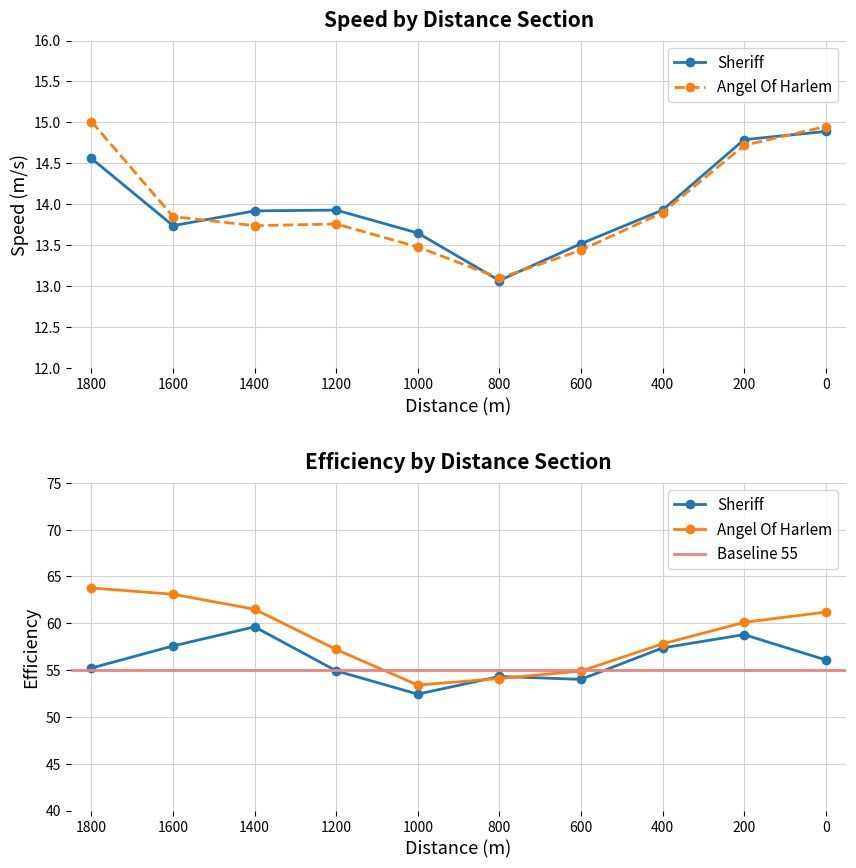

What value does the Angel_Speed series have at 1600?

13.8